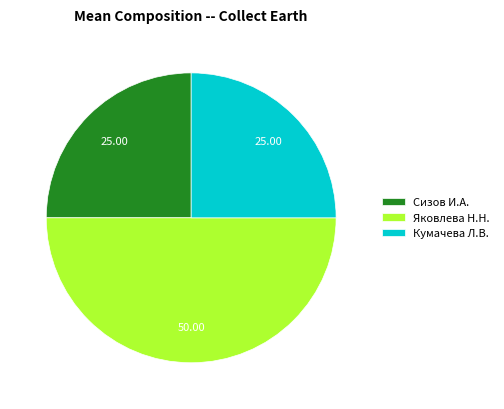

The Яковлева Н.Н. slice represents 50% of the pie. True or false?

True